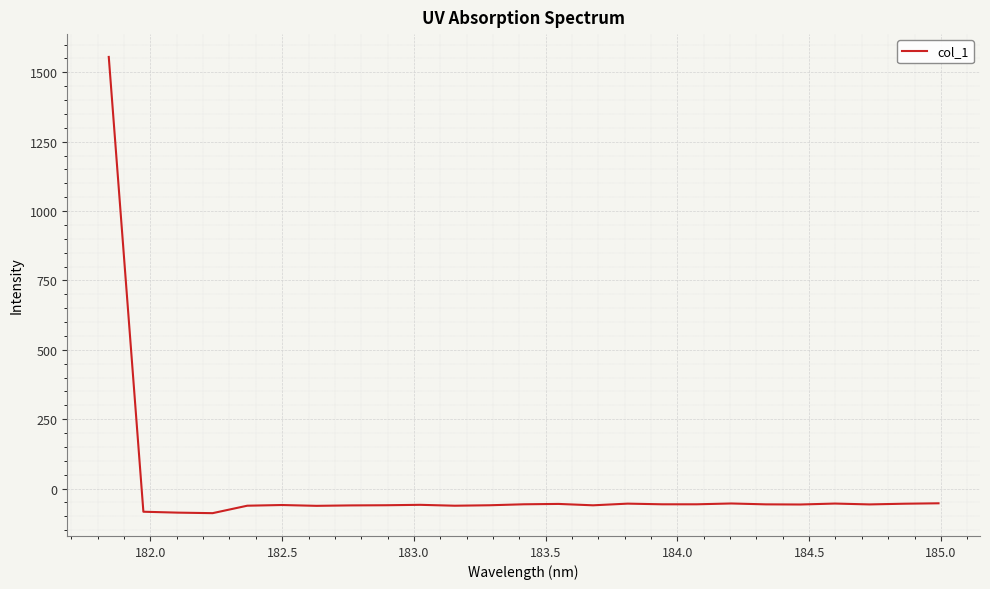

What is the difference between the maximum and minimum values?

1644.1